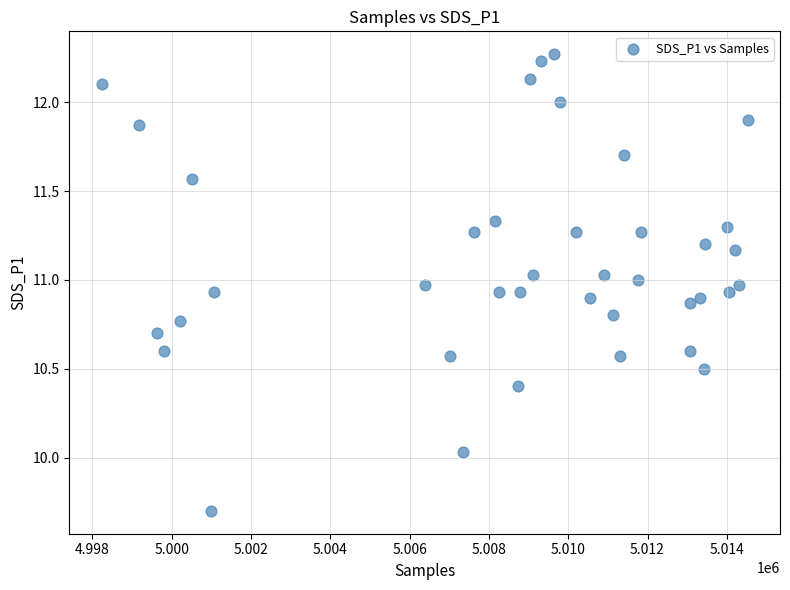

What is the range of X values (max minus min)?

16292.0